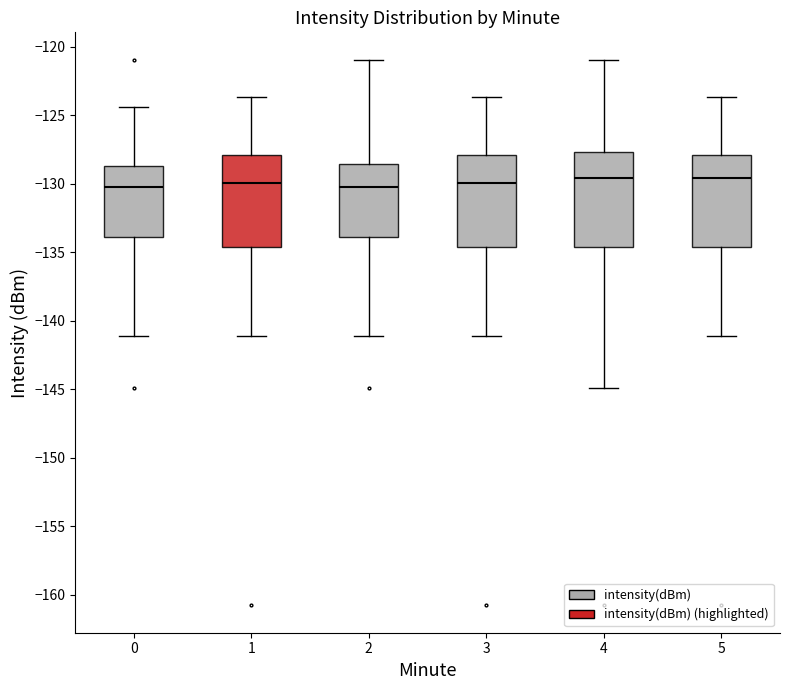

Where is the upper edge of the box at x = 0 on the y-axis? The values are not printed on the chart, so give them approximately, as read against the axis.

-128.5